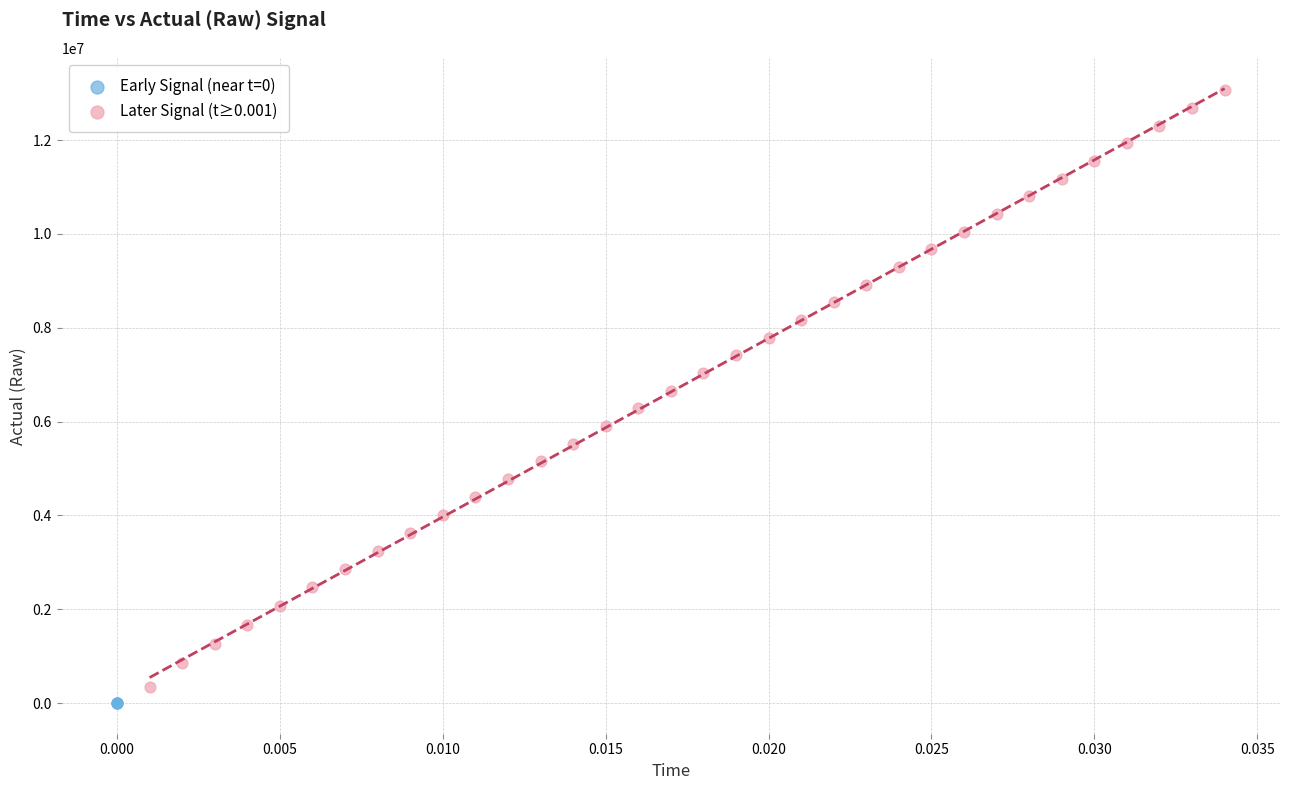

Which series reaches the maximum Y coordinate?

Later Signal (t≥0.001)